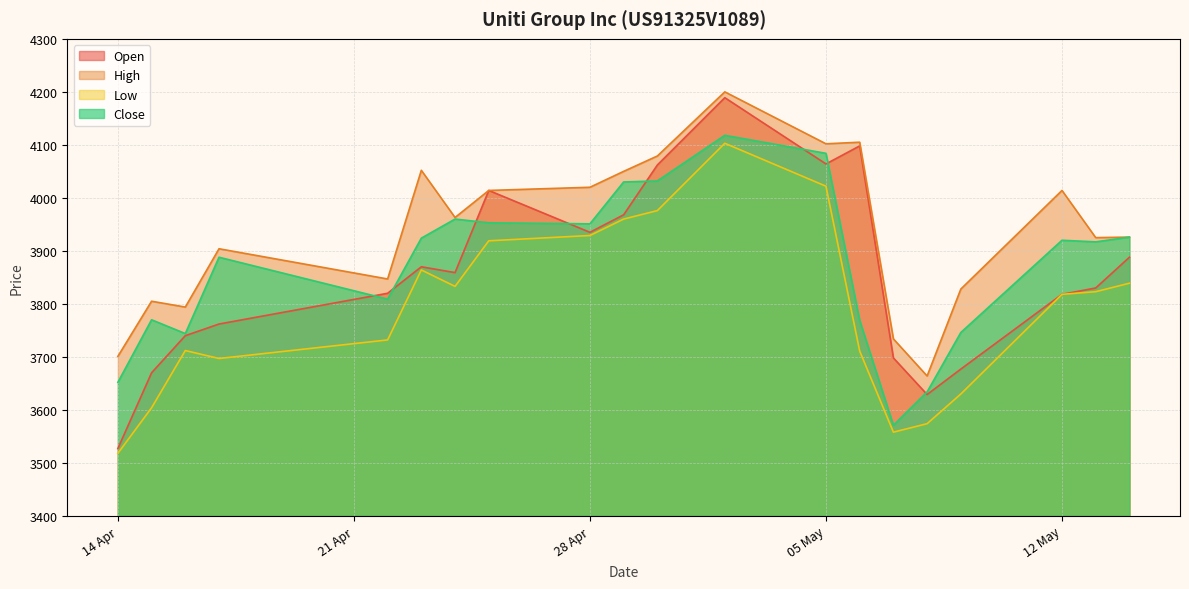

What is the total value across all series at 25.04.2025?

15900